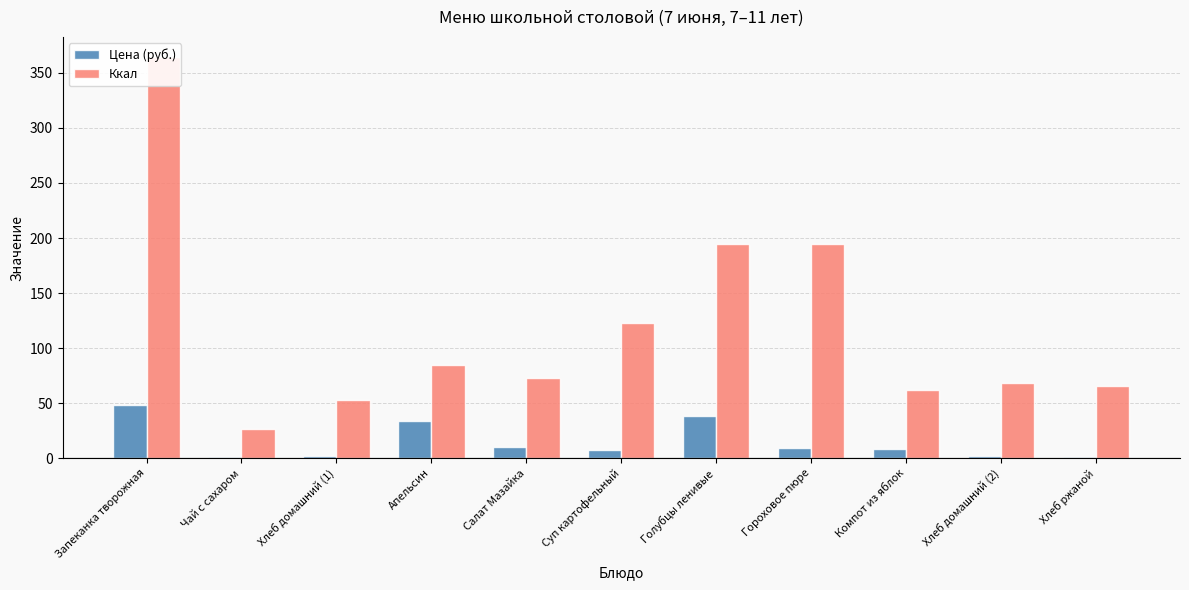

What is the spread (max minus min) of values at Запеканка творожная?

315.8